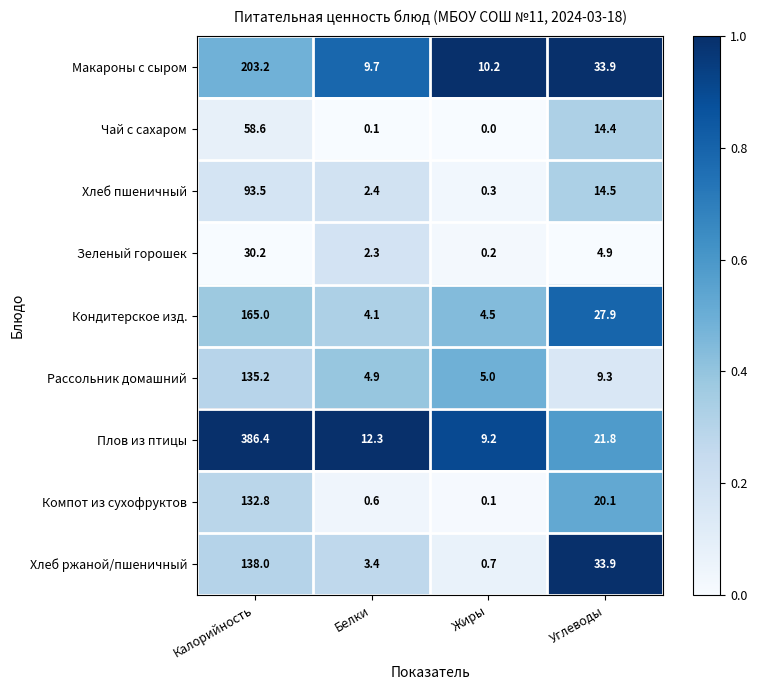

Which label corresponds to the largest value in the chart?

Калорийность